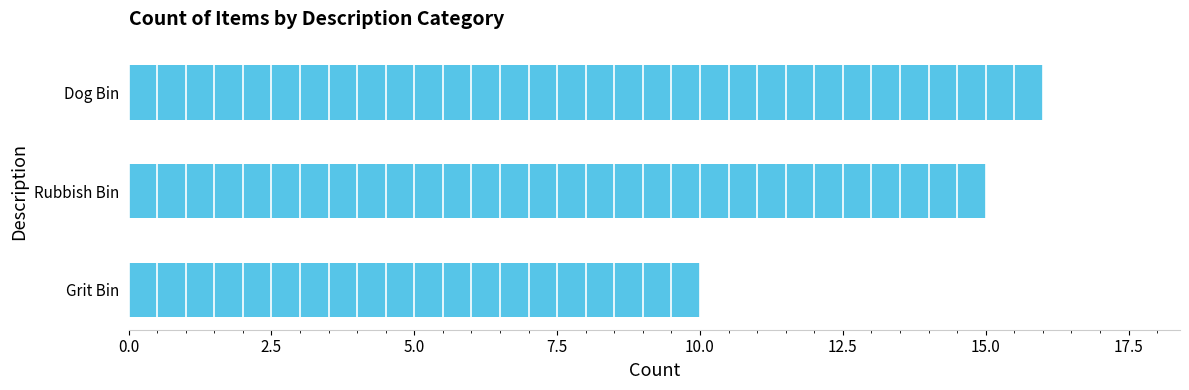

Approximately how many times larger is the value at Rubbish Bin compared to Dog Bin?

0.9